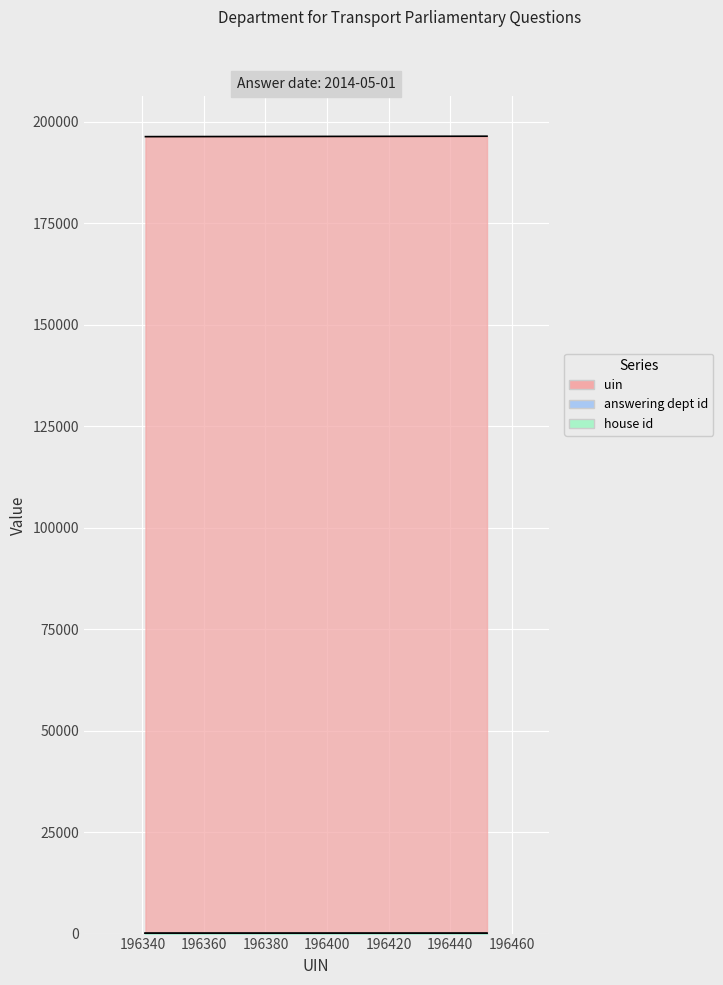

What is the average value of the uin series?

196400